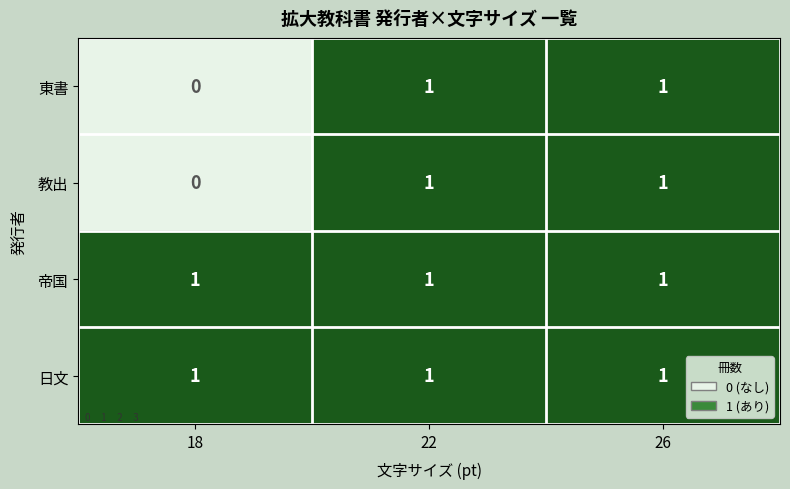

At which category does the chart reach its minimum across all series?

18